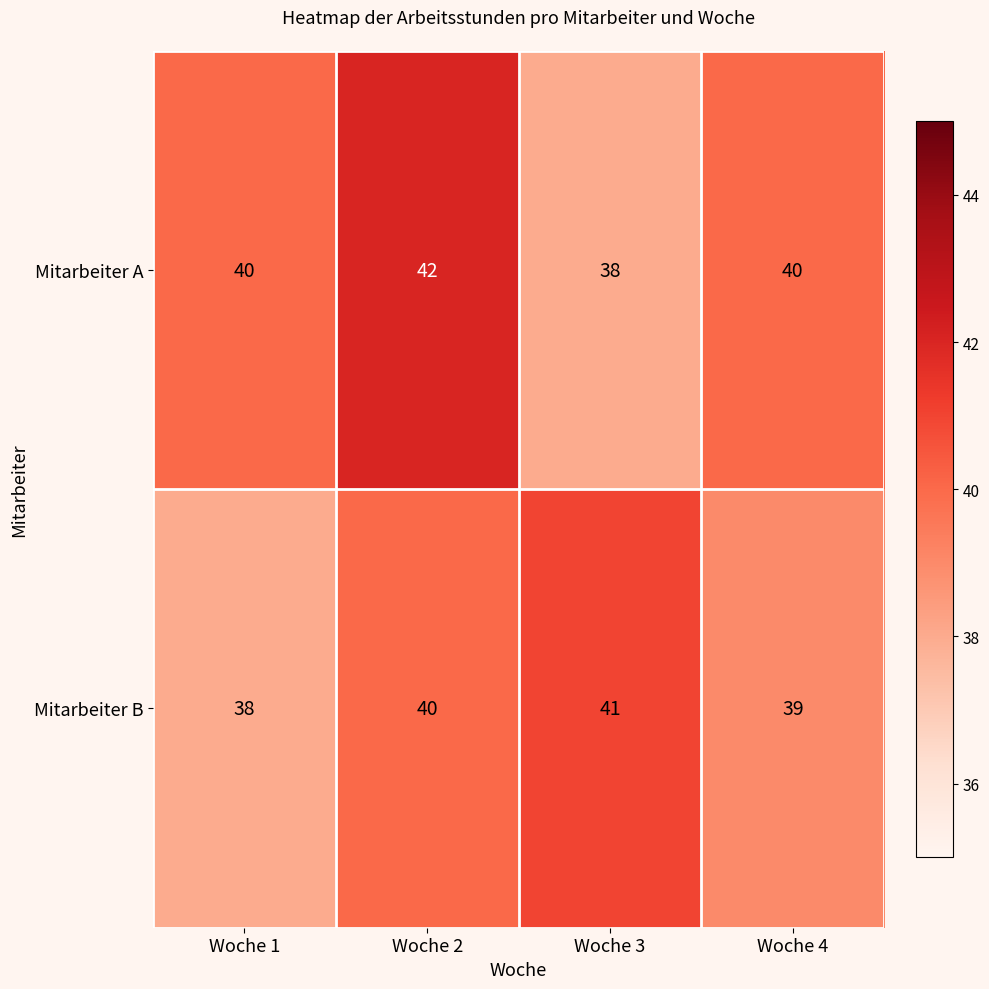

List the series in order of their overall mean, highest first.

Mitarbeiter A, Mitarbeiter B